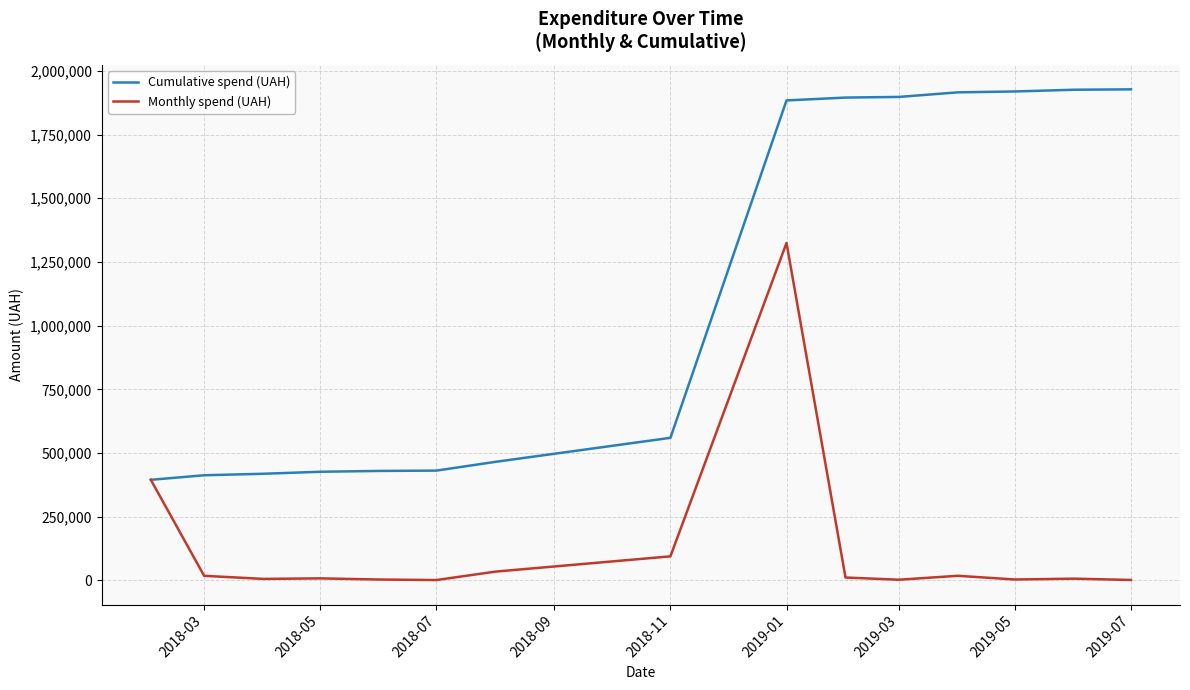

Does the chart have visible grid lines?

Yes